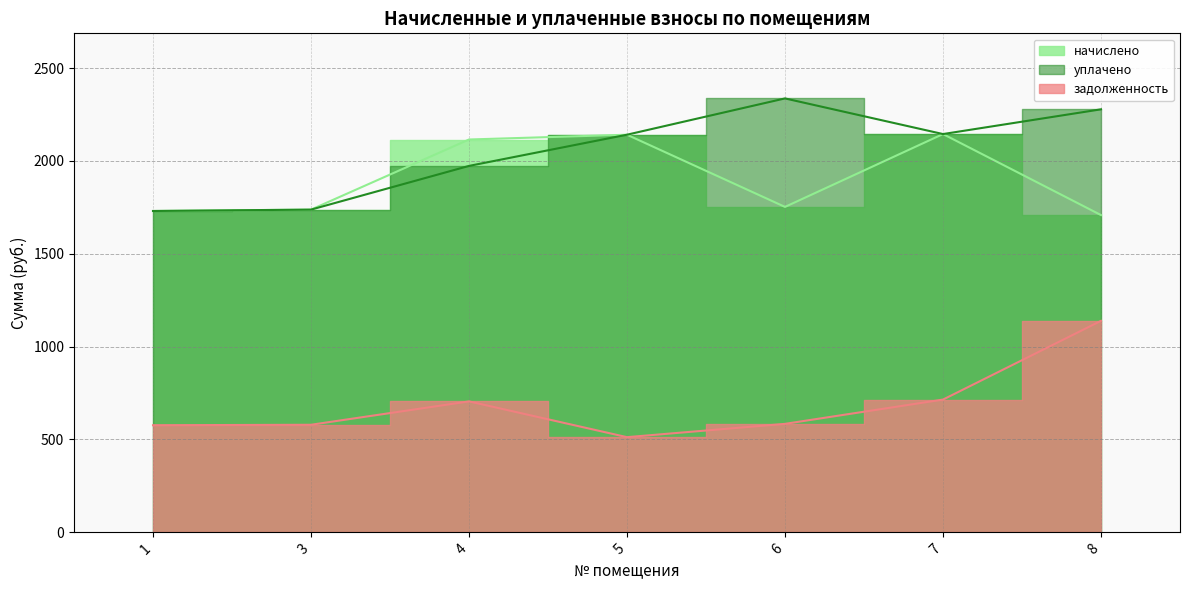

What is the approximate value of задолженность at 7?

714.9